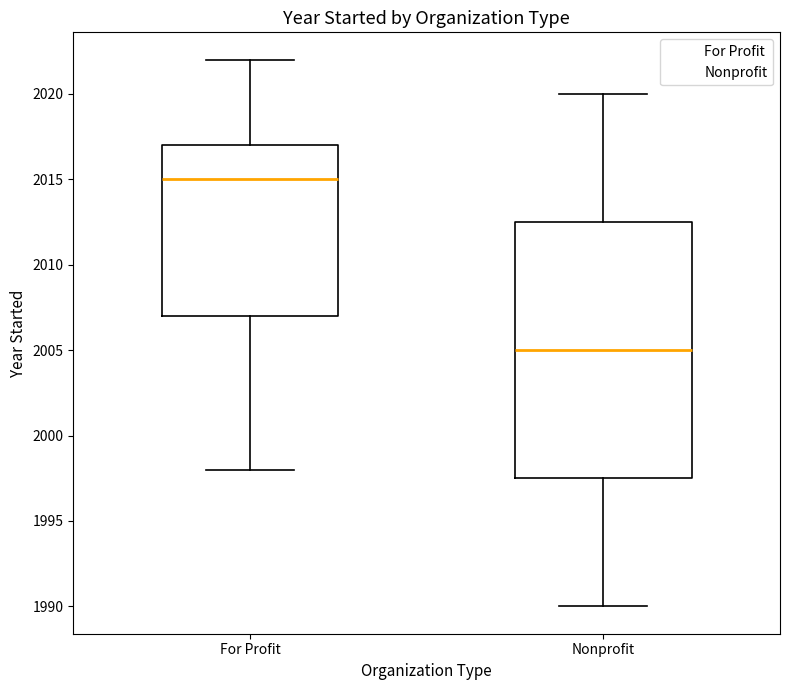

Reading left to right, transcribe this box plot: for each box, give where its median line is, the range the box spans, and where its two whiskers end, as read against the y-axis. The values are not printed on the chart, so give them approximately, as read against the axis.

For Profit: median 2015.0, box 2007.0 to 2017.0, whiskers 1998.0 to 2022.0
Nonprofit: median 2005.0, box 1997.5 to 2012.5, whiskers 1990.0 to 2020.0